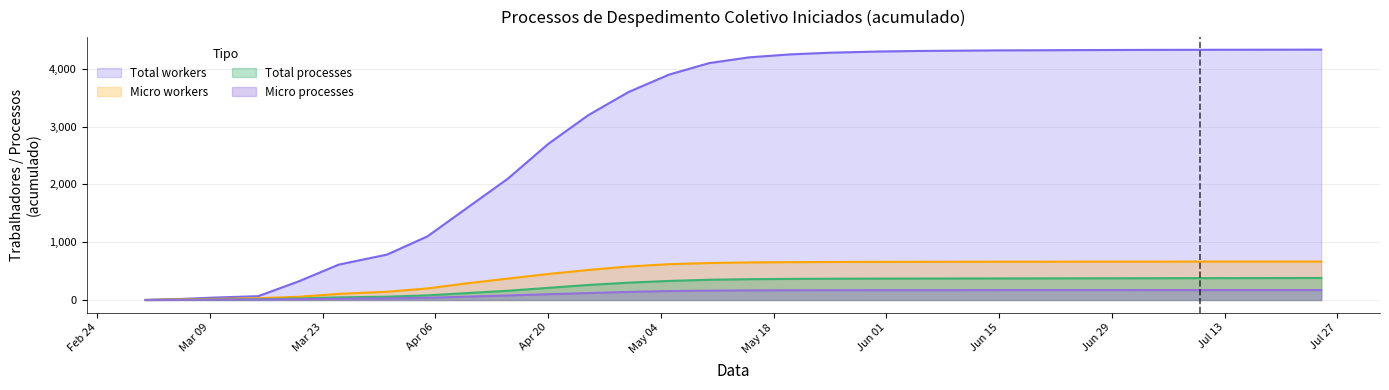

What position from the left is 2020-04-15?

10